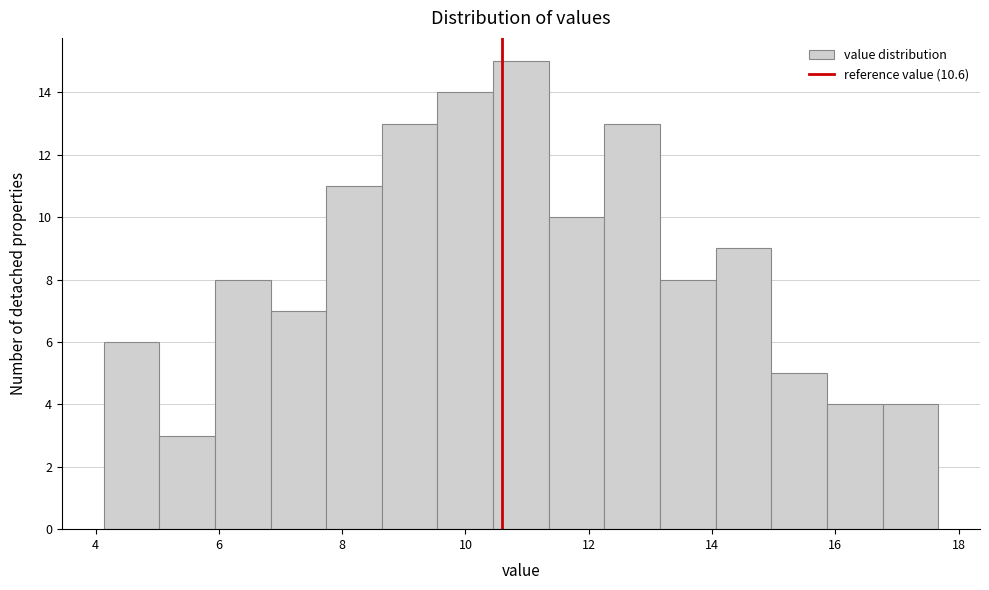

Reading left to right, transcribe this chart: for each bar, give the range it covers on the x-axis and its height. Neither the bar edges nor the heights are printed on the chart, so give them approximately, as read against the axes.

4.2 to 5.0: 6
5.0 to 6.0: 3
6.0 to 6.8: 8
6.8 to 7.8: 7
7.8 to 8.6: 11
8.6 to 9.6: 13
9.6 to 10.4: 14
10.4 to 11.4: 15
11.4 to 12.2: 10
12.2 to 13.2: 13
13.2 to 14.0: 8
14.0 to 15.0: 9
15.0 to 15.8: 5
15.8 to 16.8: 4
16.8 to 17.6: 4